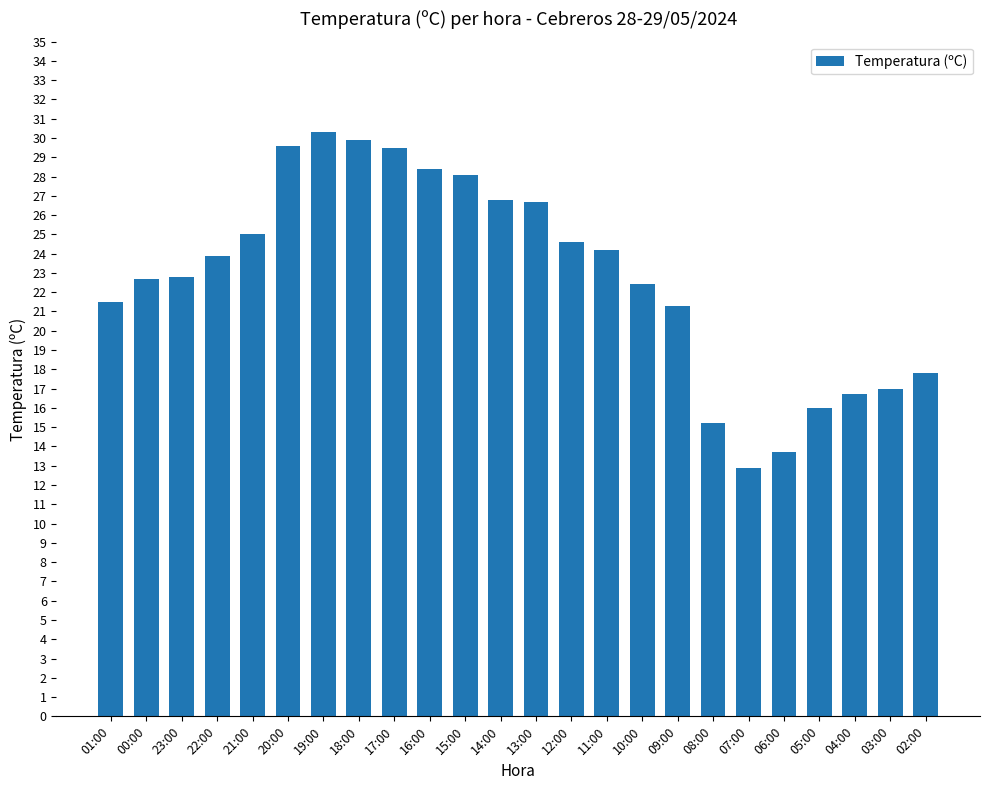

What is the difference between the maximum and minimum values?

17.4